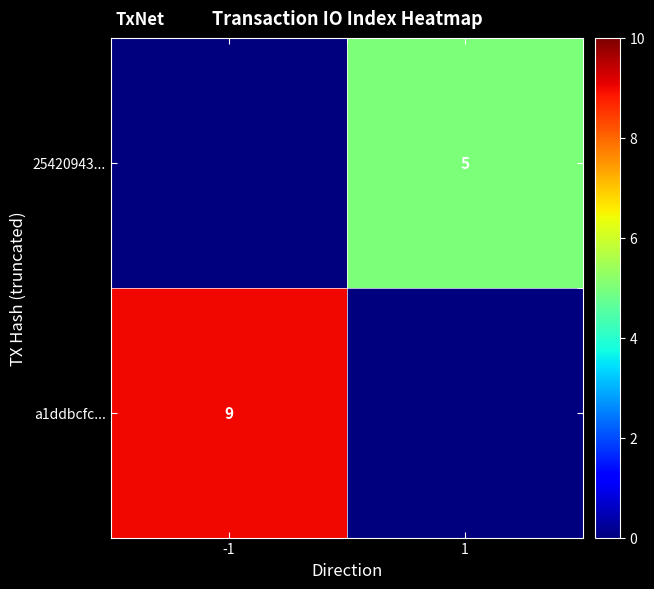

Is it true that a1ddbcfc... equals 9 at -1?

True